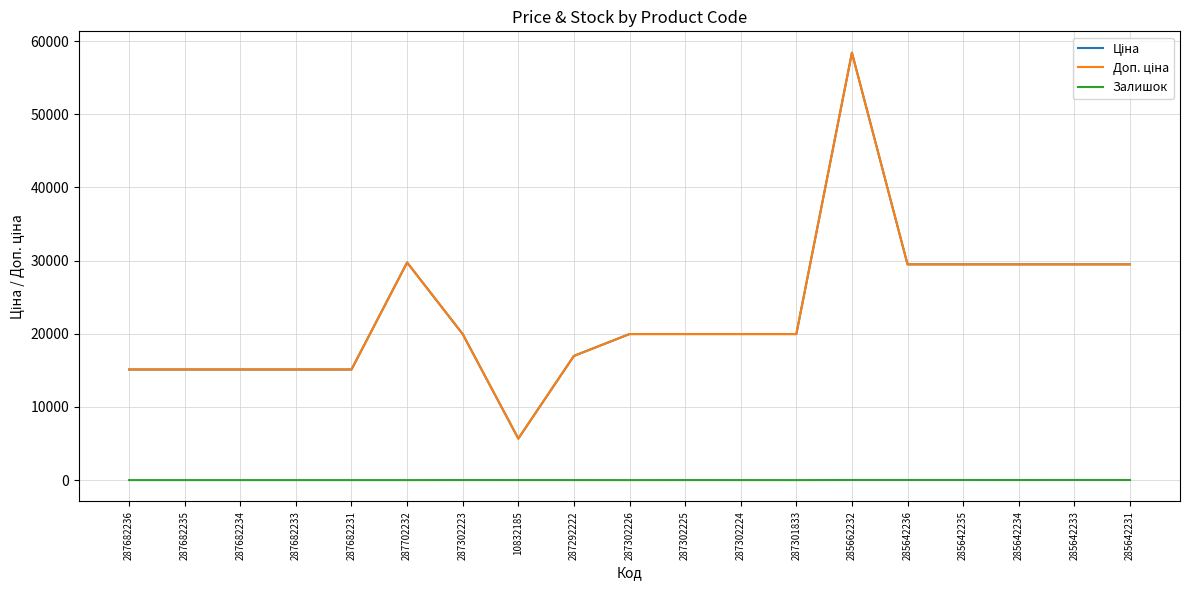

How many lines are shown in the chart?

3